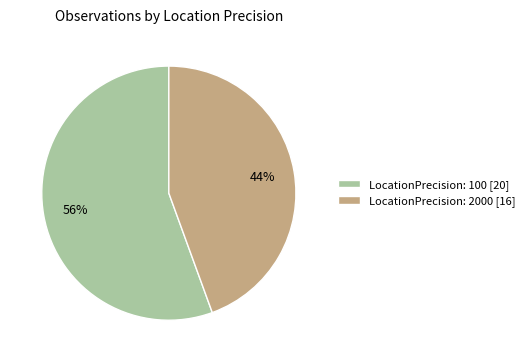

How many segments does this pie chart have?

2